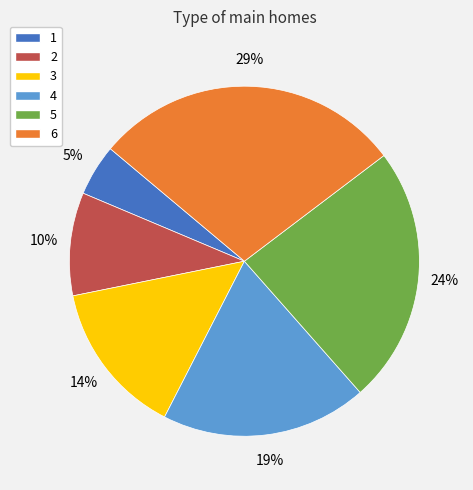

Do 1 and 3 together represent more than half of the pie?

No